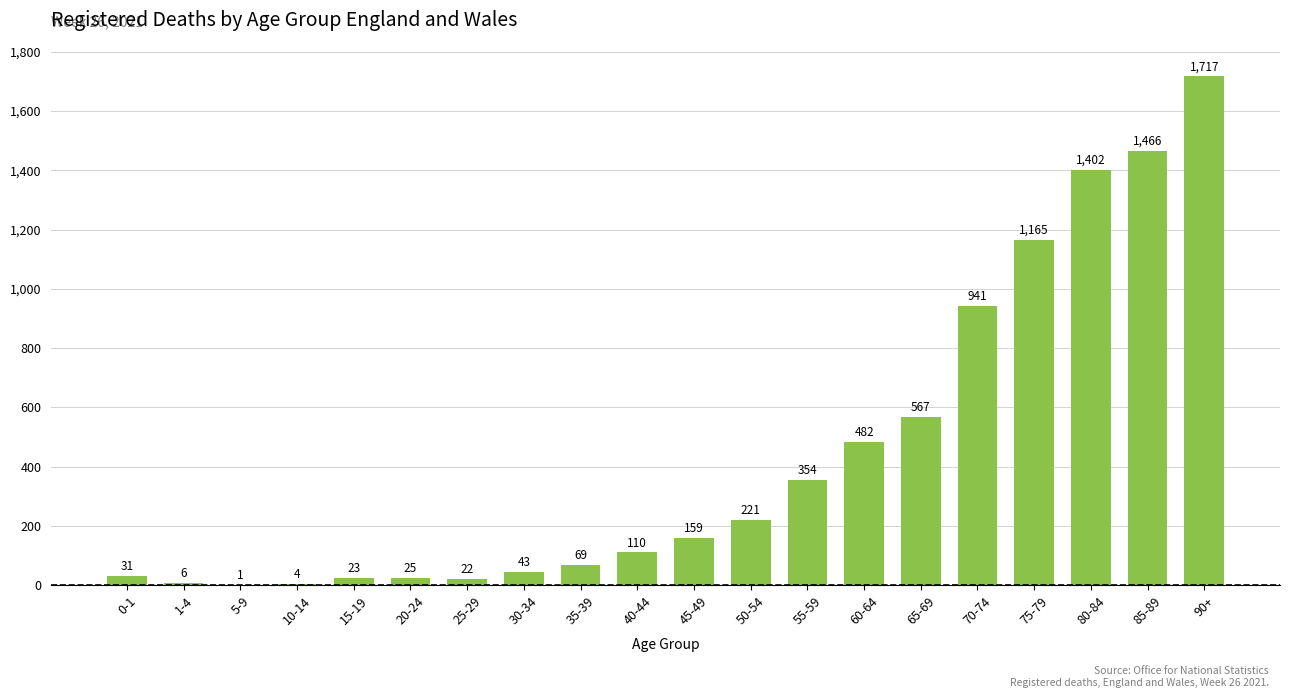

Are the bars horizontal?

No